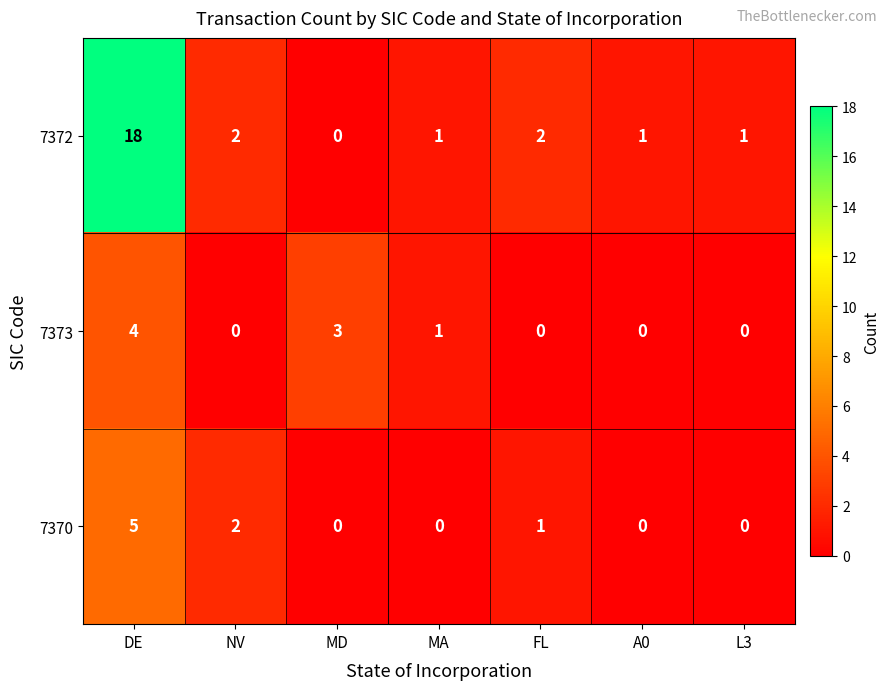

Reading left to right, transcribe all the data shown in this chart.

7372: 18	2	0	1	2	1	1
7373: 4	0	3	1	0	0	0
7370: 5	2	0	0	1	0	0